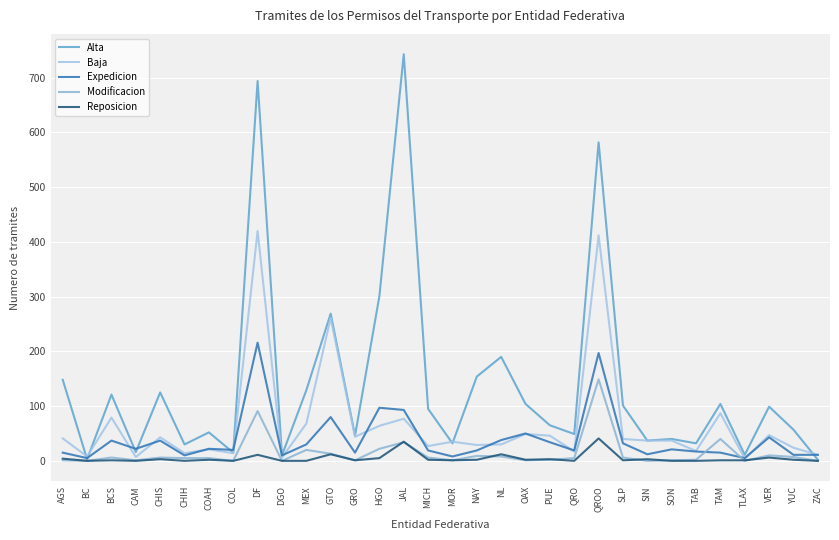

Where do Baja and Alta first cross each other?

AGS and BC